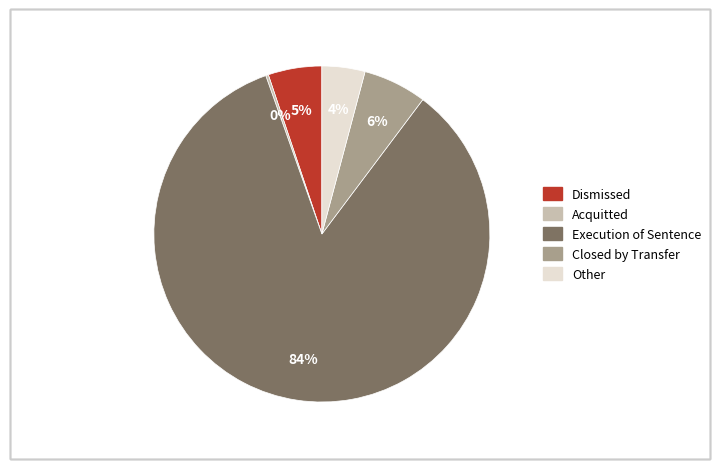

Is the sum of Other and Dismissed greater than half?

No